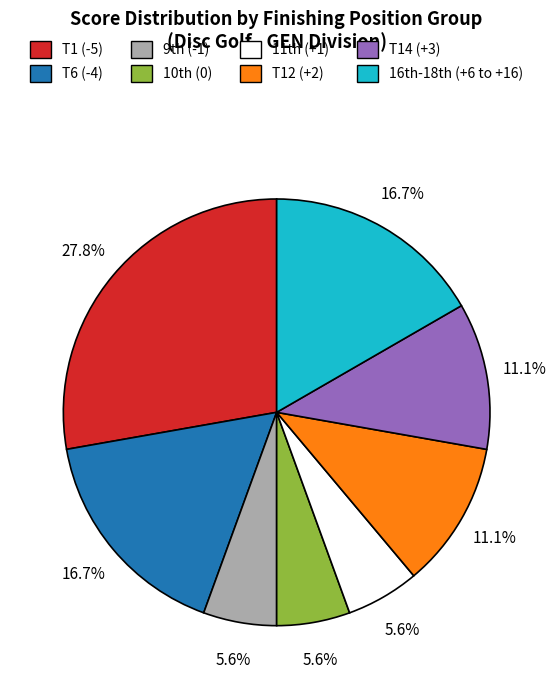

How many slices are in this pie chart?

8